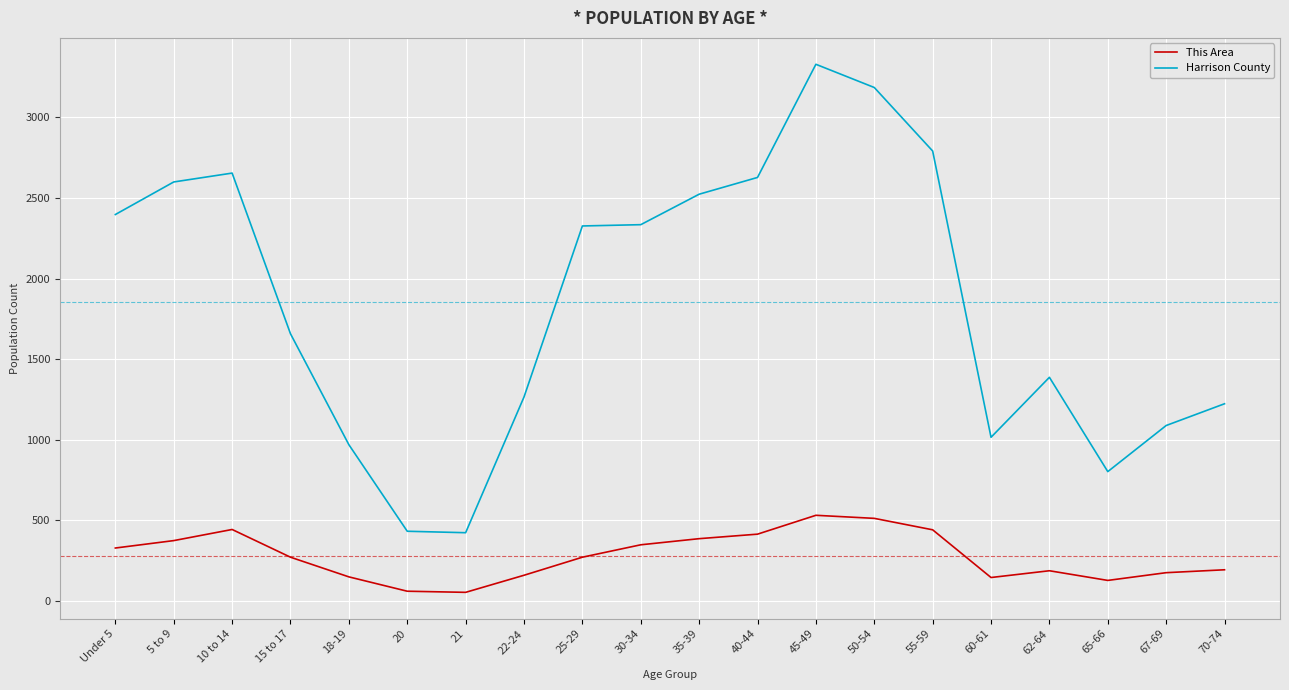

What position from the left is 45-49?

13